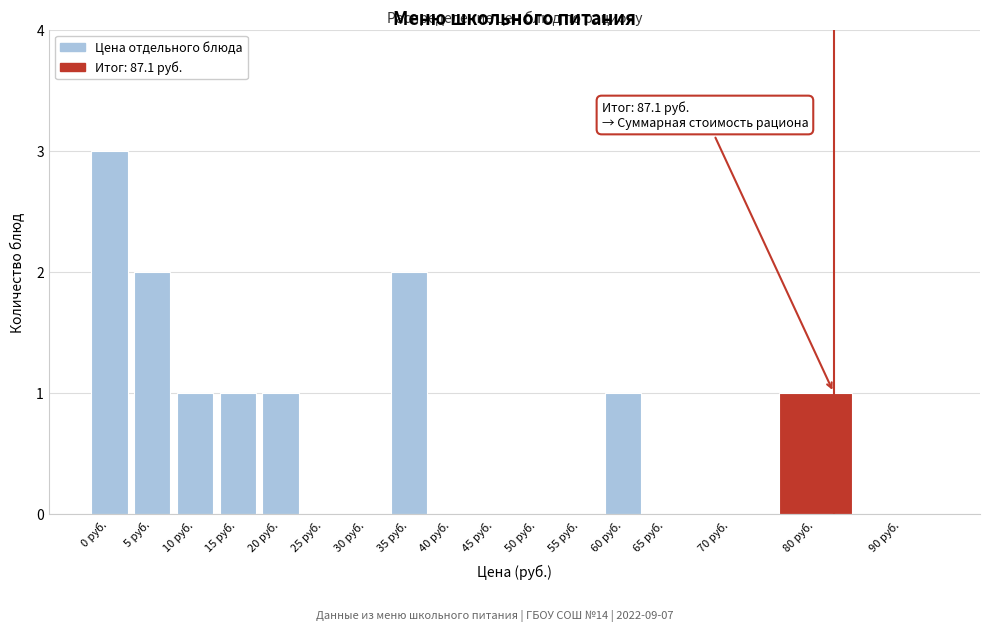

Reading left to right, extract all data points from this chart.

0 руб.=3	5 руб.=2	10 руб.=1	15 руб.=1	20 руб.=1	25 руб.=0	30 руб.=0	35 руб.=2	40 руб.=0	45 руб.=0	50 руб.=0	55 руб.=0	60 руб.=1	65 руб.=0	70 руб.=0	80 руб.=1	90 руб.=0